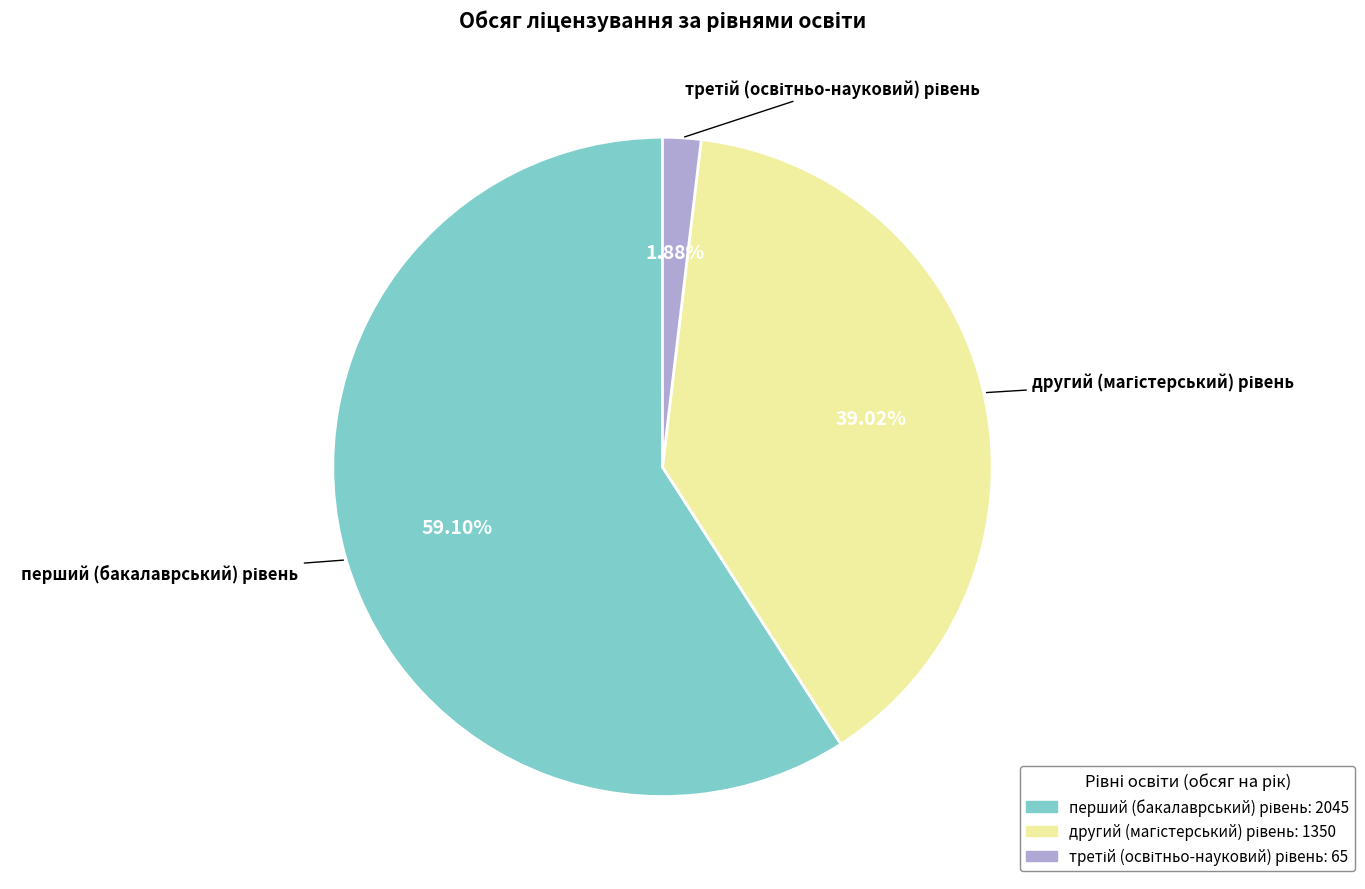

To the nearest percent, what is the average slice percentage?

33%